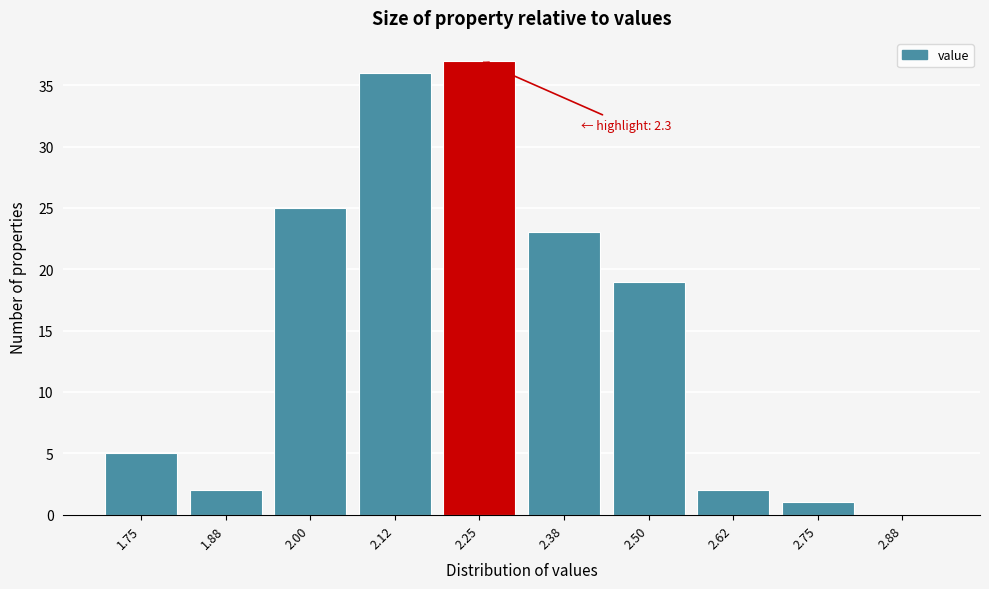

Reading left to right, list all the values displayed in this chart.

1.75=5	1.88=2	2.00=25	2.12=36	2.25=37	2.38=23	2.50=19	2.62=2	2.75=1	2.88=0